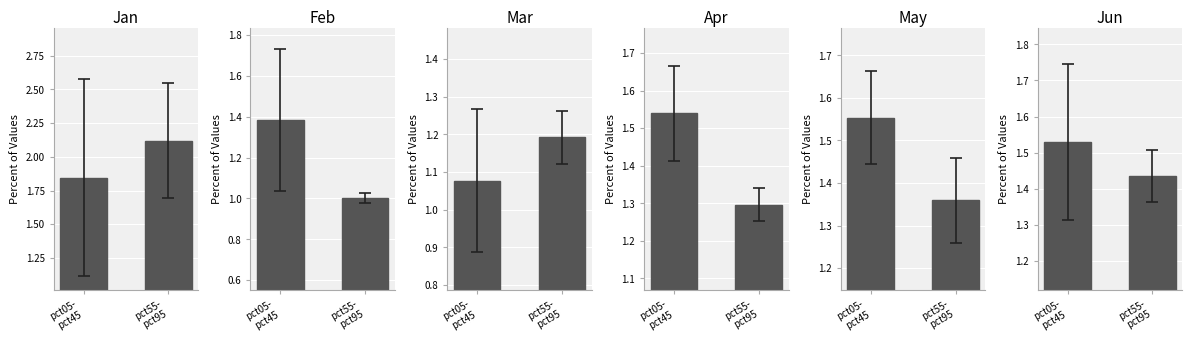

At which category does the chart reach its peak across all series?

pct55-
pct95